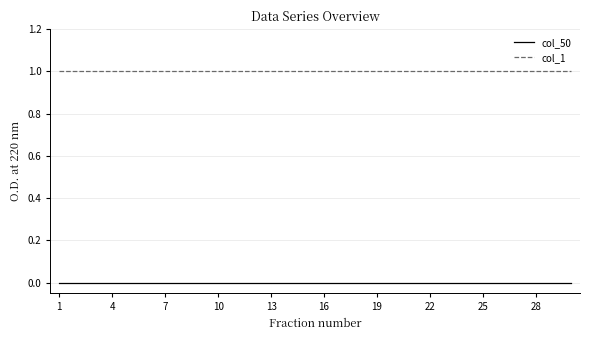

Which series has the largest total across all categories?

col_1